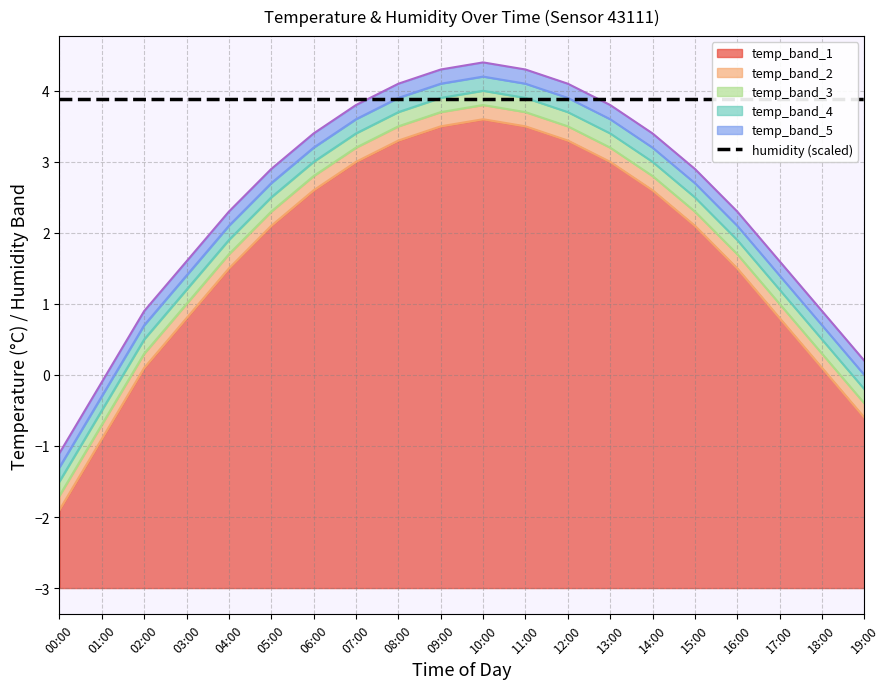

How many positive values does the temp_band_4 series have?

17